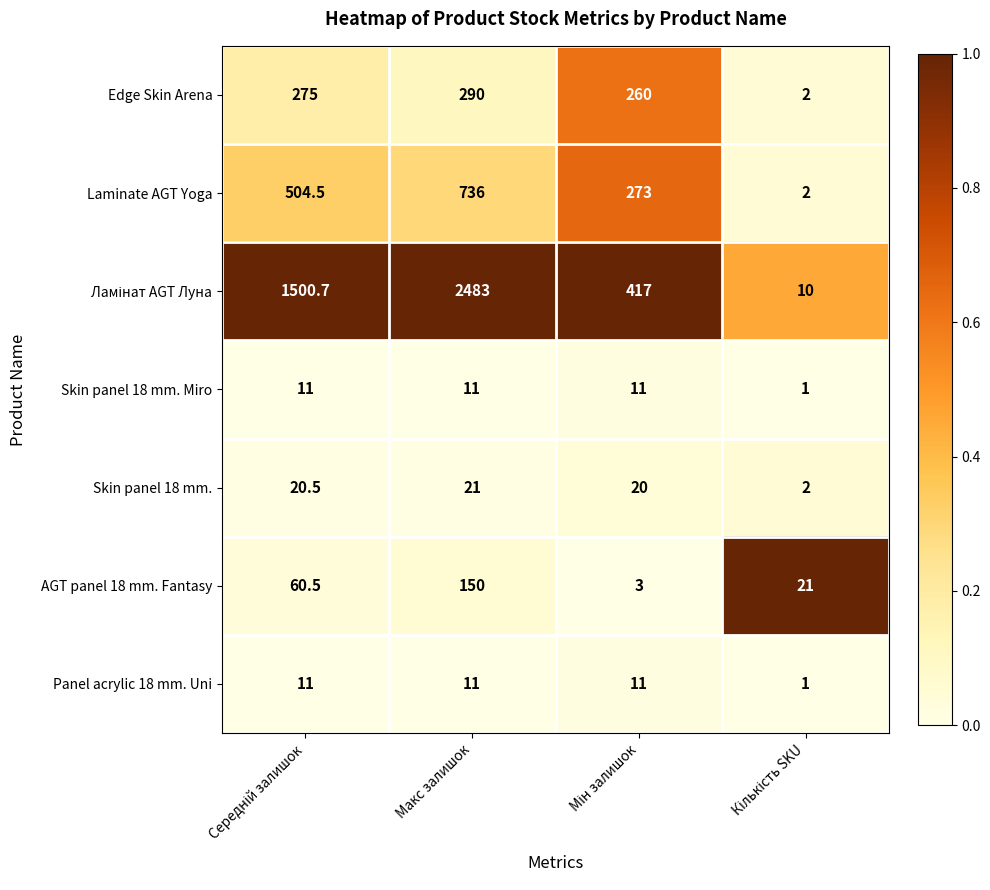

Is the value of Skin panel 18 mm. at Макс залишок greater than the value of Skin panel 18 mm. Miro at Макс залишок?

Yes